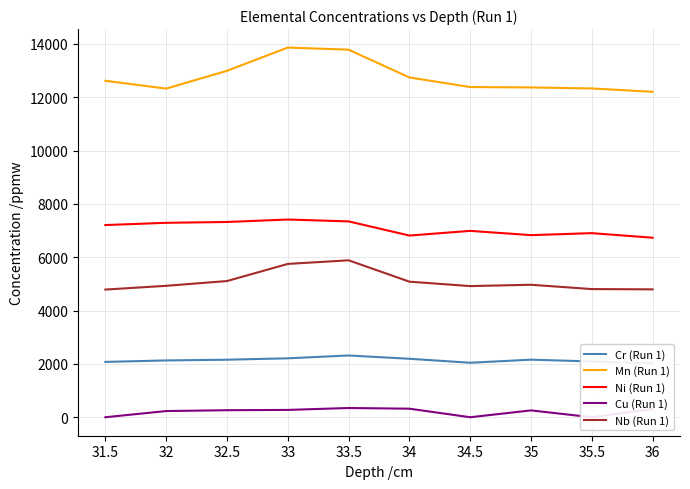

What is the sum of the Nb (Run 1) values at 36 and 33?

10545.1